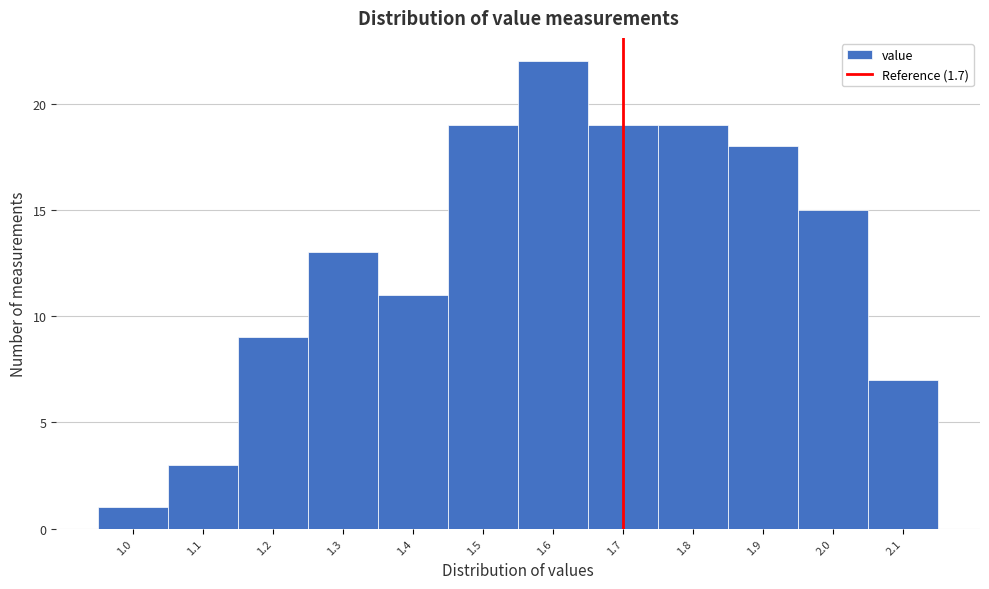

Reading left to right, transcribe this chart: for each bar, give the range it covers on the x-axis and its height. The values are not printed on the chart, so give them approximately, as read against the axis.

0.95 to 1.05: 1
1.05 to 1.15: 3
1.15 to 1.25: 9
1.25 to 1.35: 13
1.35 to 1.45: 11
1.45 to 1.55: 19
1.55 to 1.65: 22
1.65 to 1.75: 19
1.75 to 1.85: 19
1.85 to 1.95: 18
1.95 to 2.05: 15
2.05 to 2.15: 7